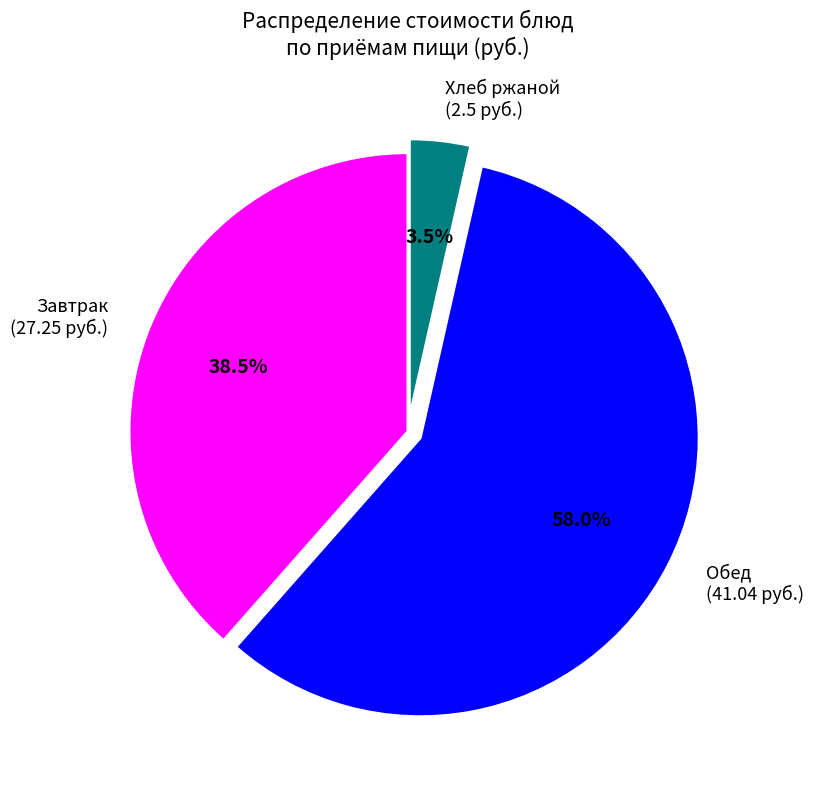

Do Хлеб ржаной (2.5 руб.) and Завтрак (27.25 руб.) together represent more than half of the pie?

No